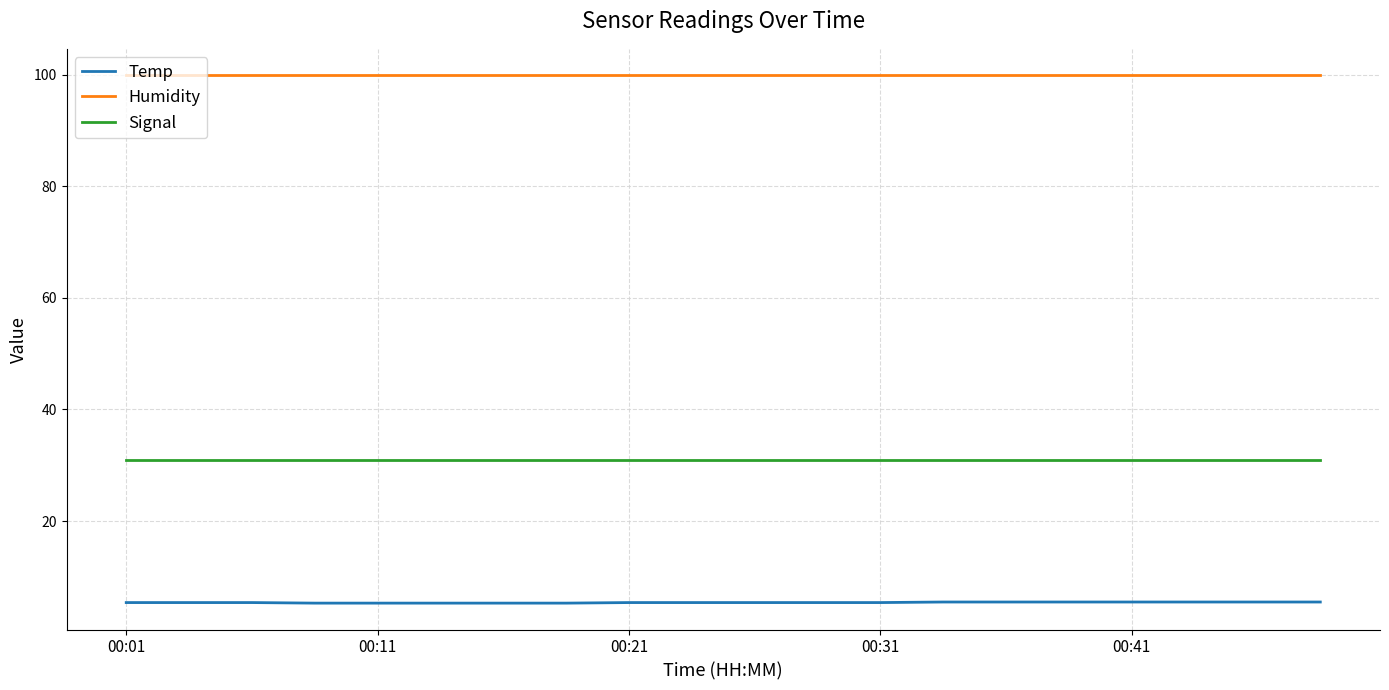

At how many categories does at least one series exceed 91?

20